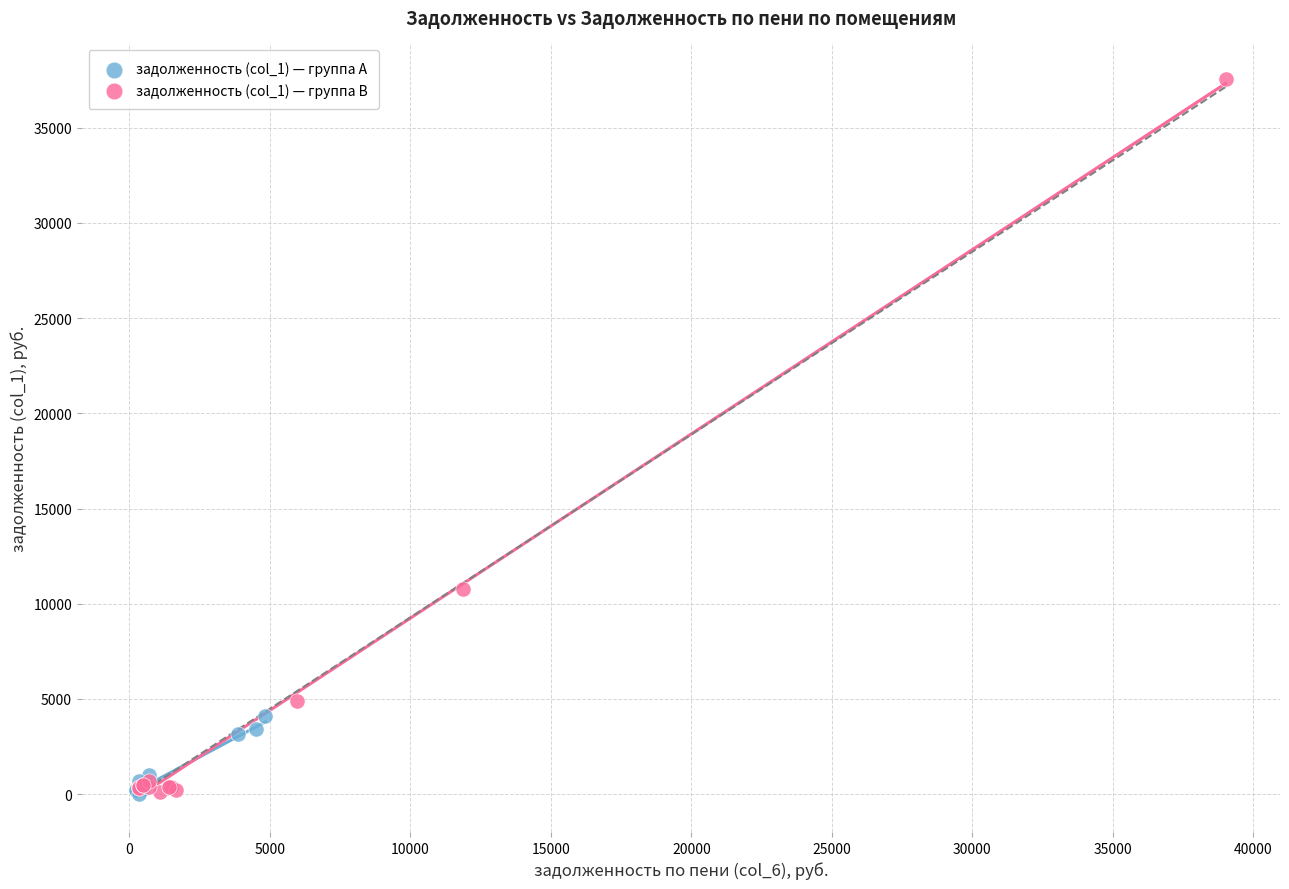

Which series has the widest spread of Y values?

задолженность (col_1) — группа B